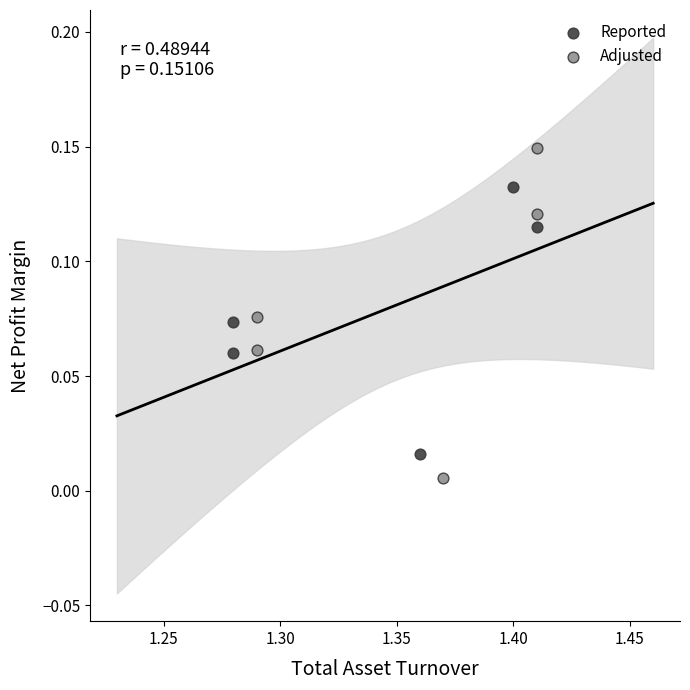

Which series contains the lowest Y value?

Adjusted